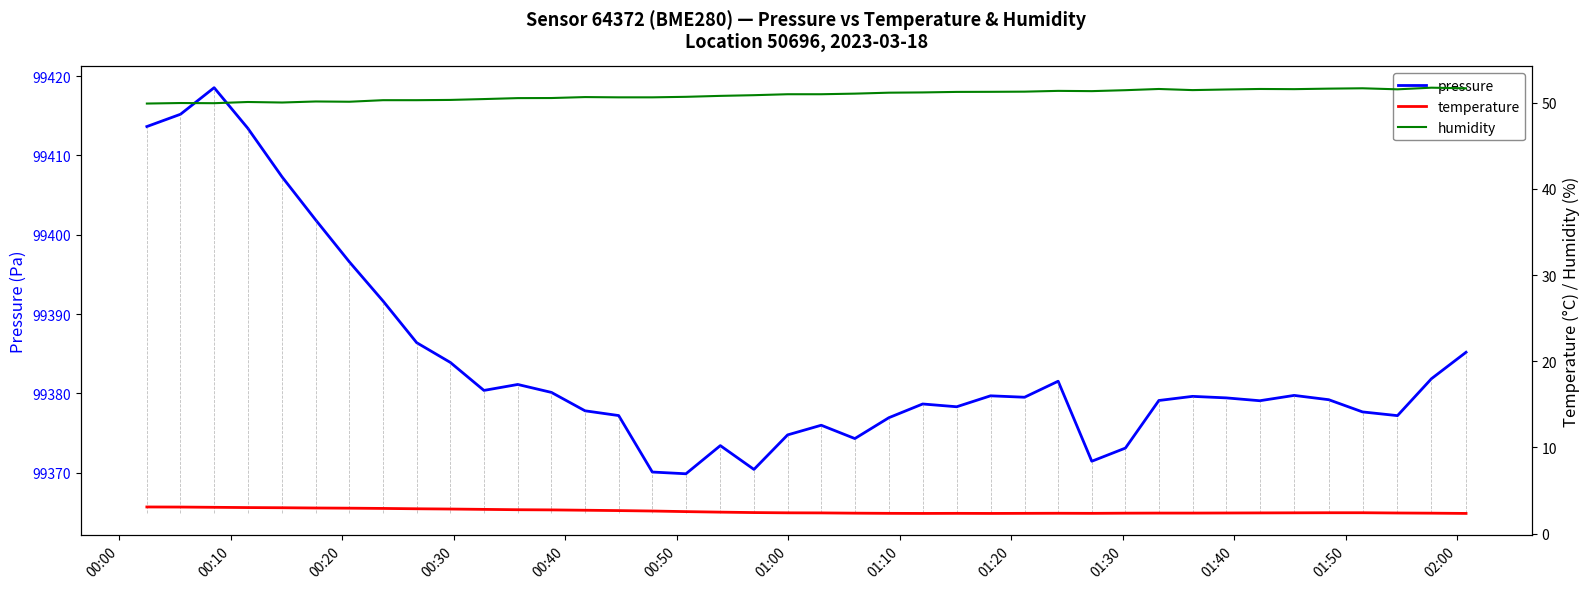

In pressure, how many points are higher than both neighbors (excluding endpoints)?

9